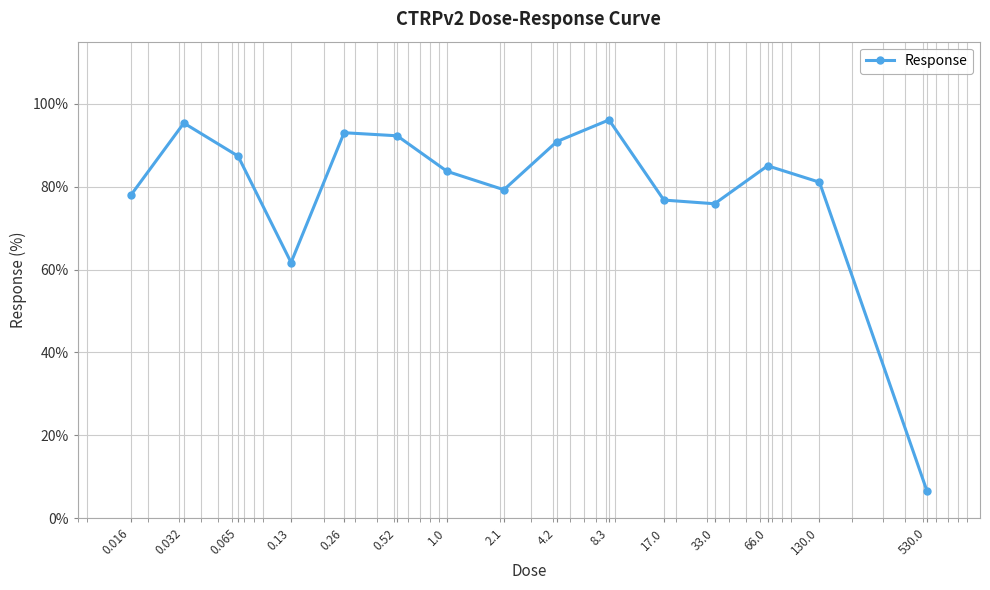

True or false: there are more than 0 points higher than both neighbors.

True